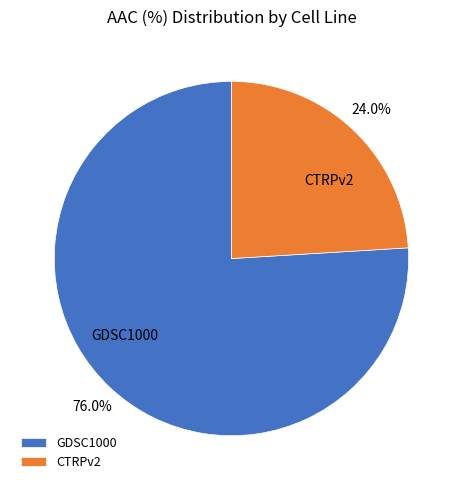

What percentage is the GDSC1000 slice, to the nearest percent?

76%